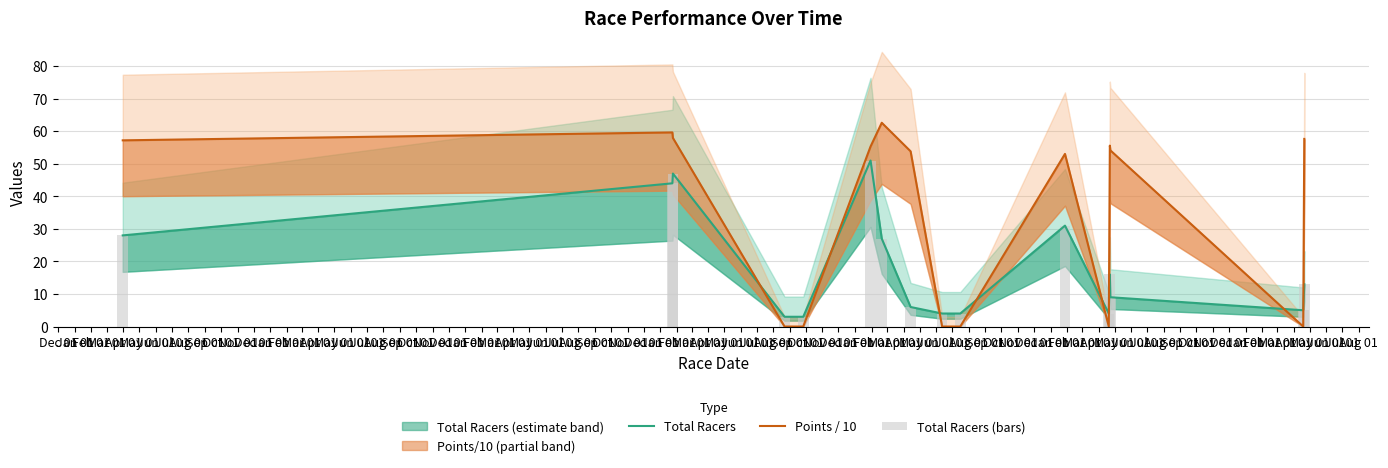

What is the value of the Total Racers bar at the 5th from the left?

3.0